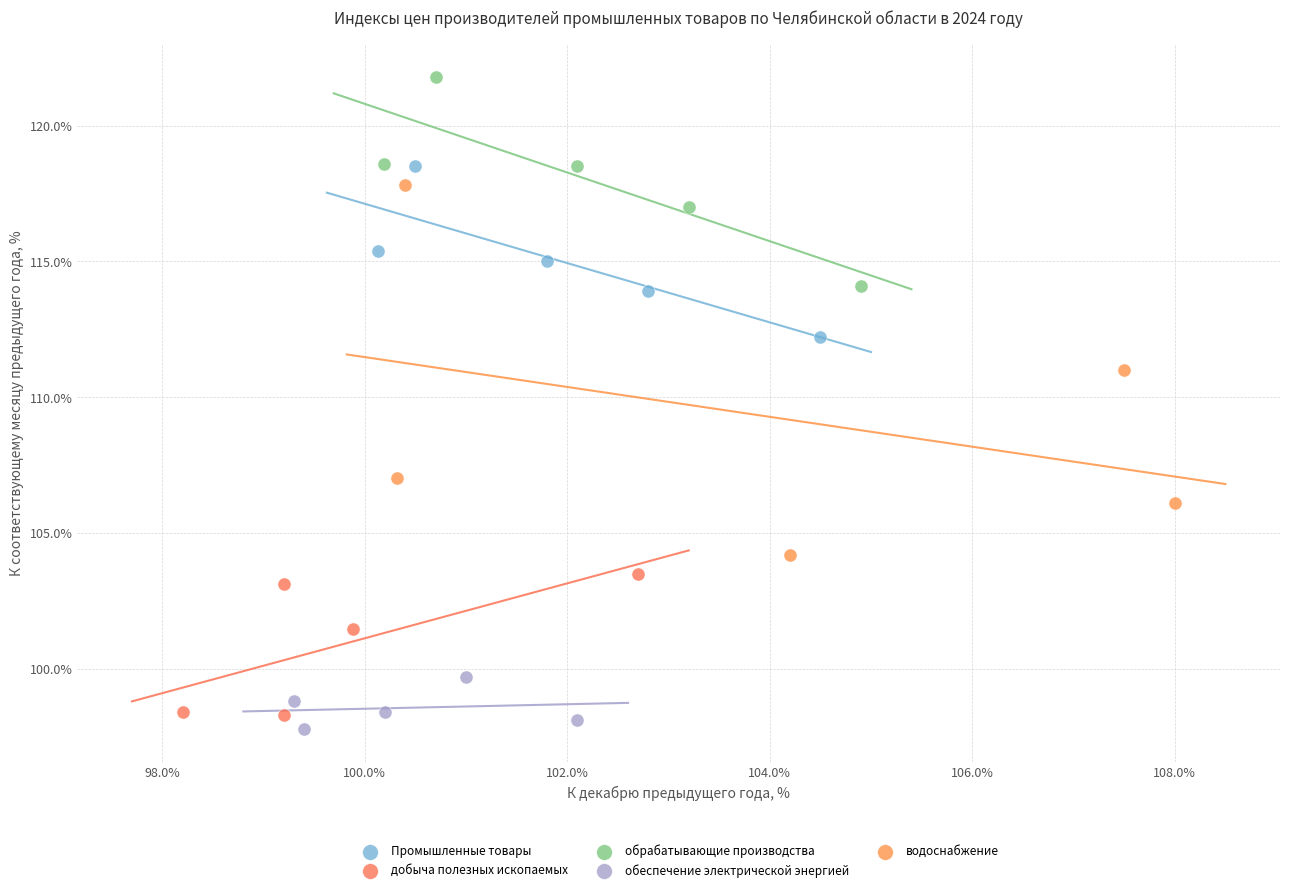

Which series reaches the minimum Y coordinate?

обеспечение электрической энергией